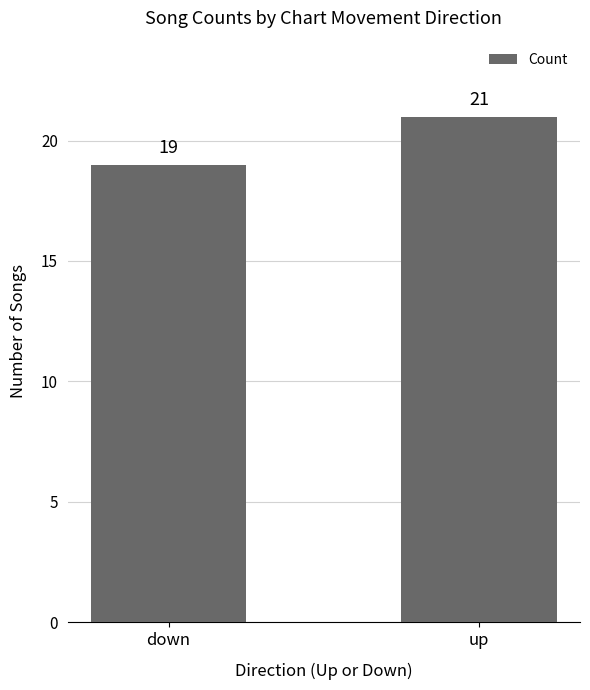

What position from the left is up?

2